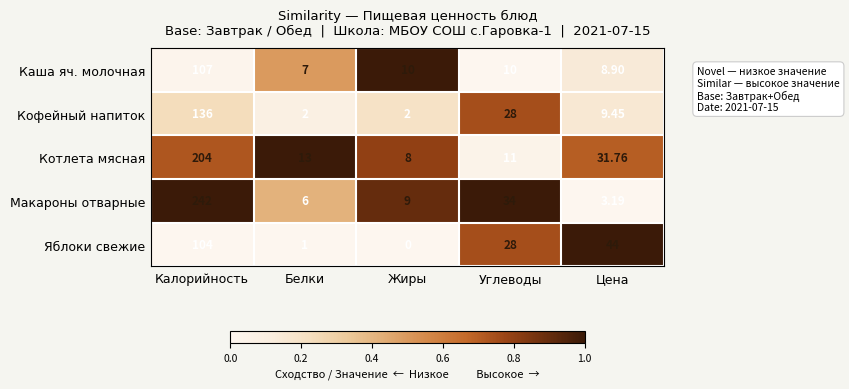

Rank the series at Калорийность from lowest to highest value.

Яблоки свежие, Каша яч. молочная, Кофейный напиток, Котлета мясная, Макароны отварные